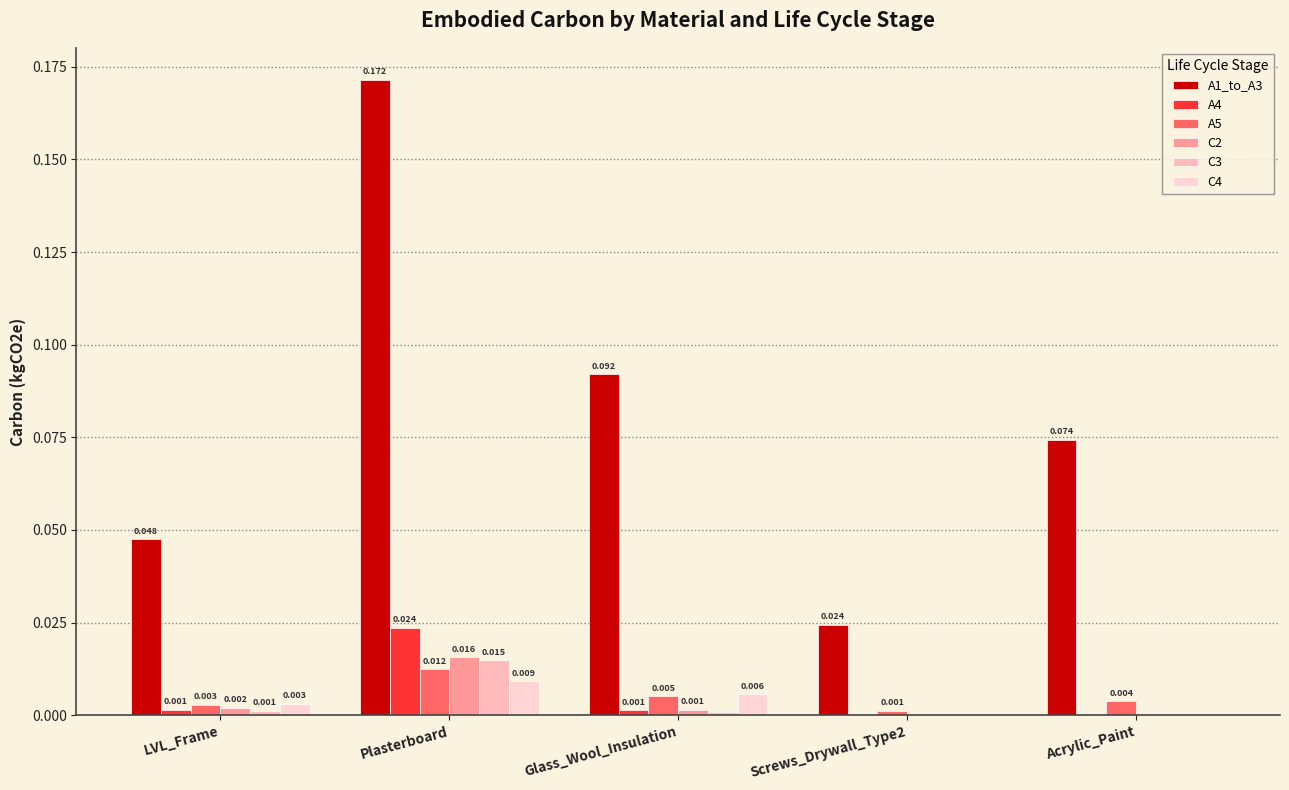

What is the difference between the highest and lowest values at Glass_Wool_Insulation?

0.1